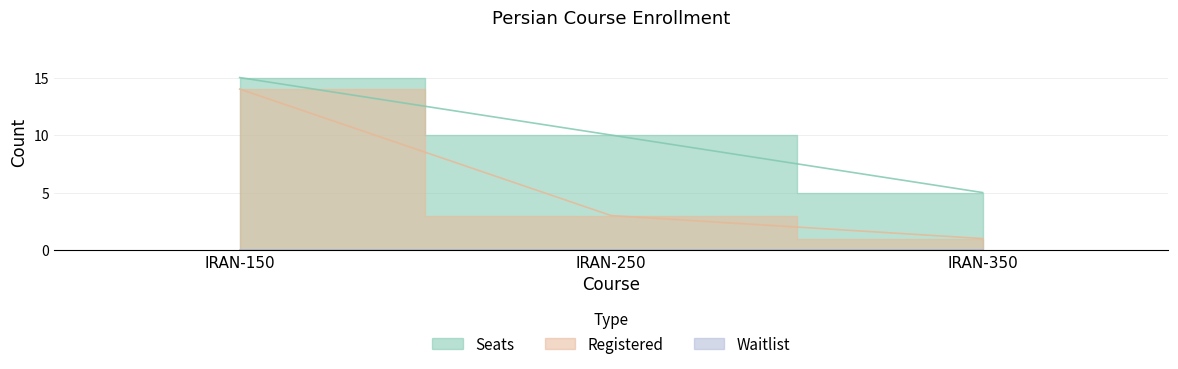

Count the number of data series in this chart.

2